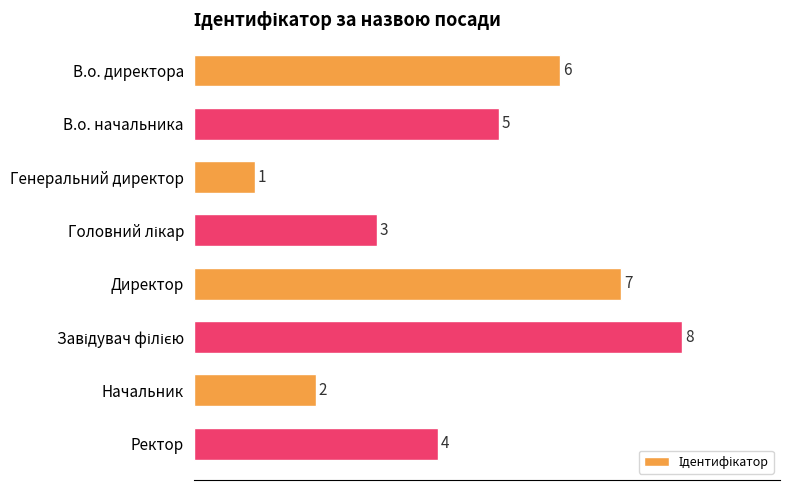

What is the difference between the maximum and minimum values?

7